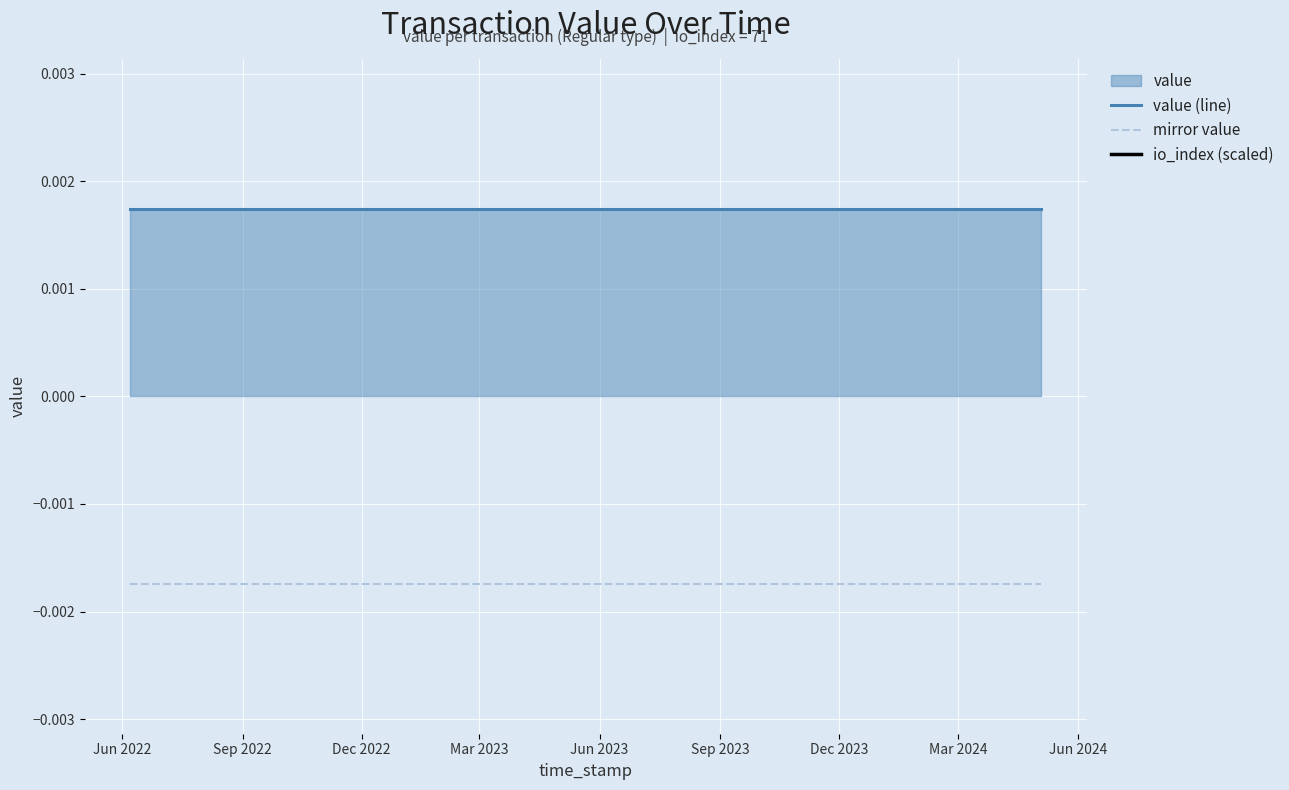

True or false: value (line) and mirror value intersect in this chart.

False